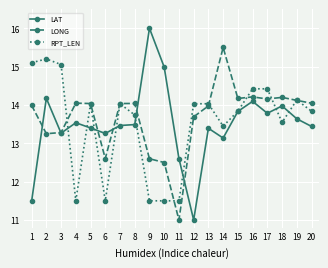

How many data points in RPT_LEN are above 14?

10